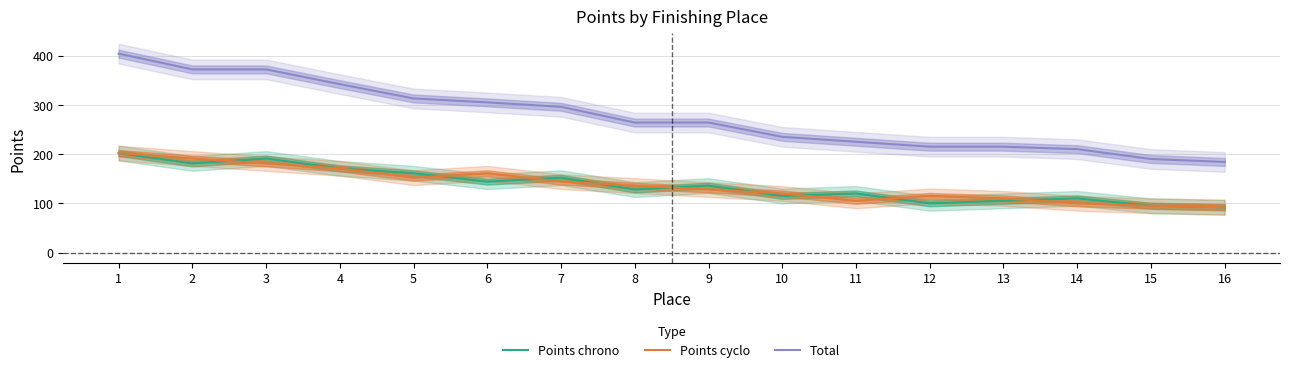

True or false: Total has more than 0 interior local peaks.

False